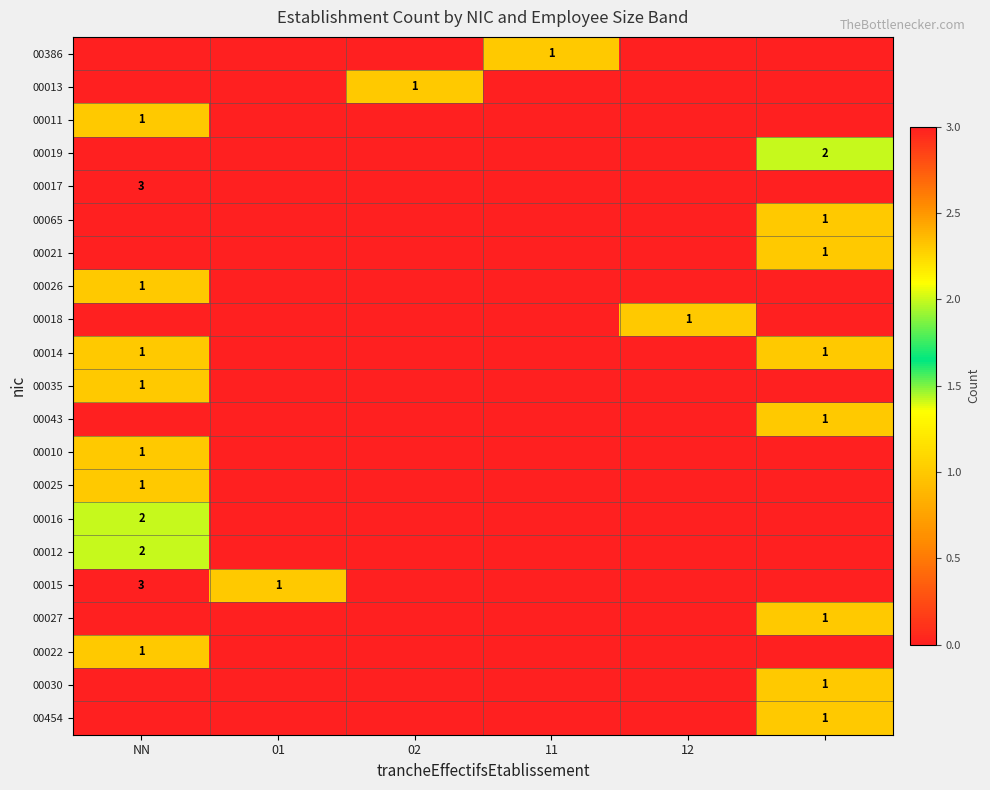

What is the spread (max minus min) of values at 02?

1